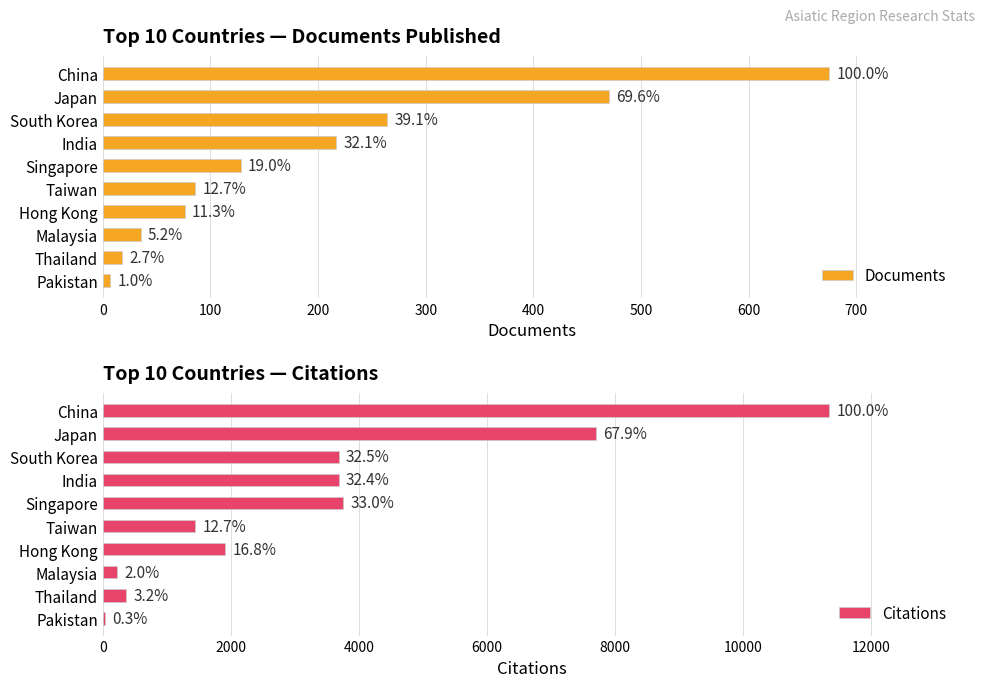

List the series in order of their overall mean, highest first.

Citations, Documents